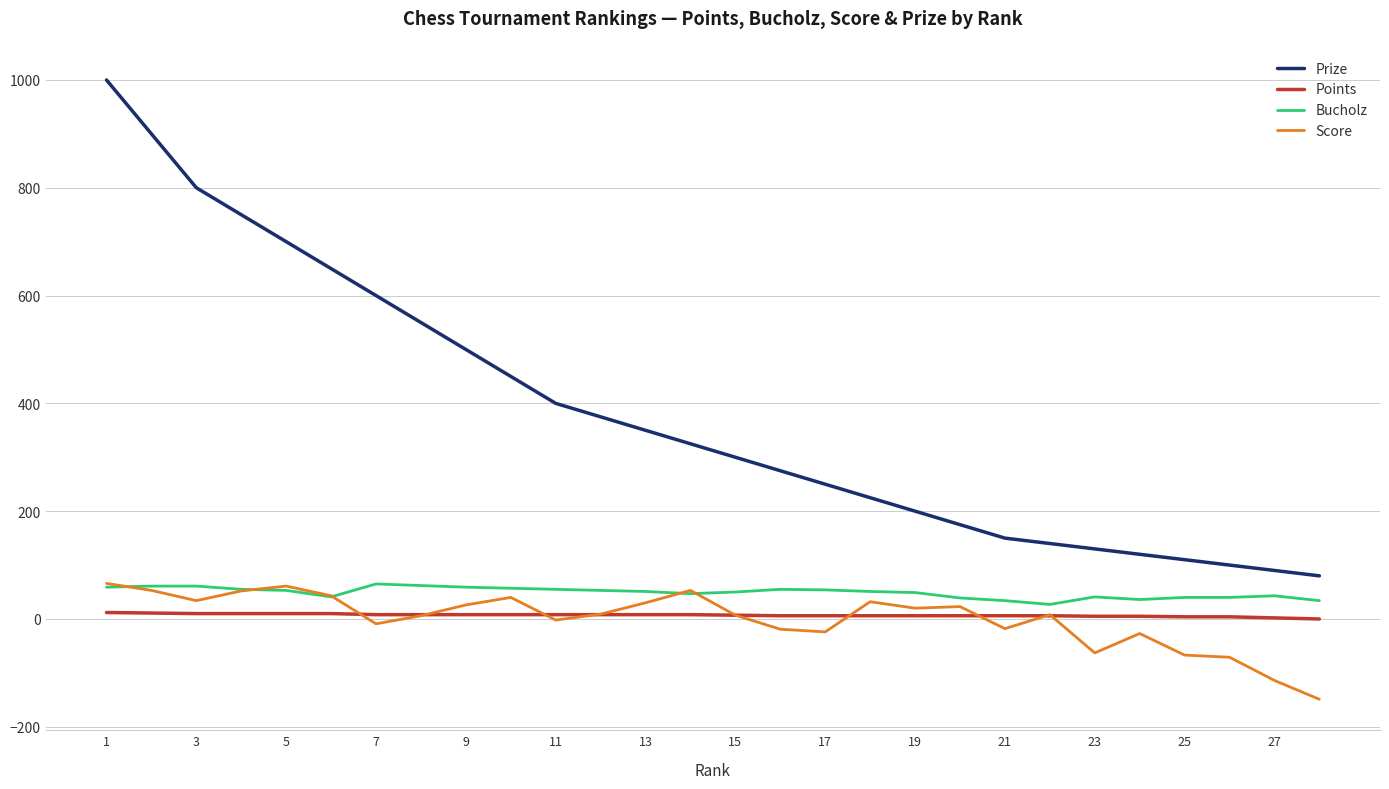

What is the lowest value of the Bucholz series?

27